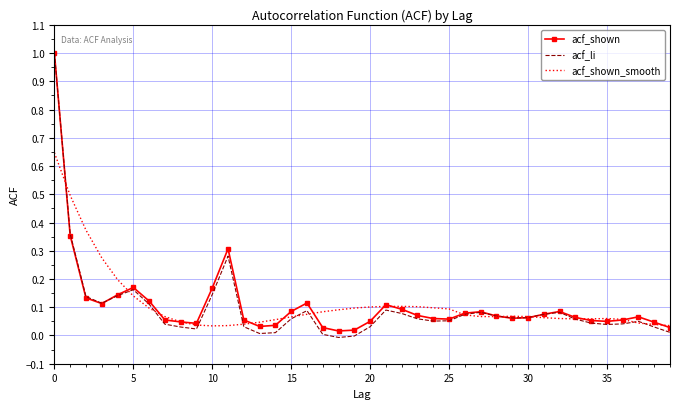

True or false: acf_shown_smooth and acf_shown cross at least once.

True